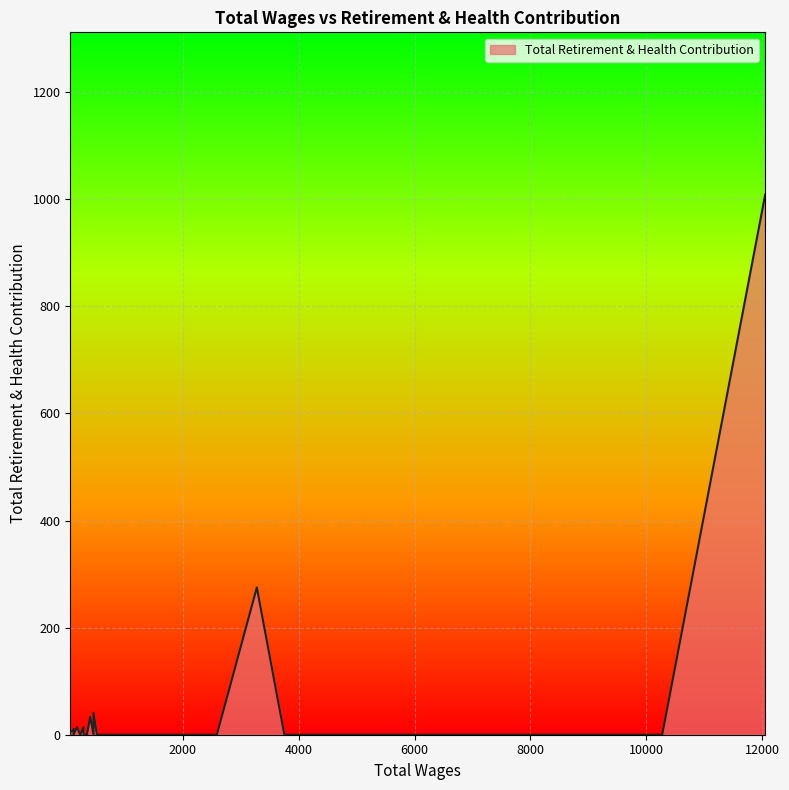

Does the chart display data point markers on the line(s)?

No